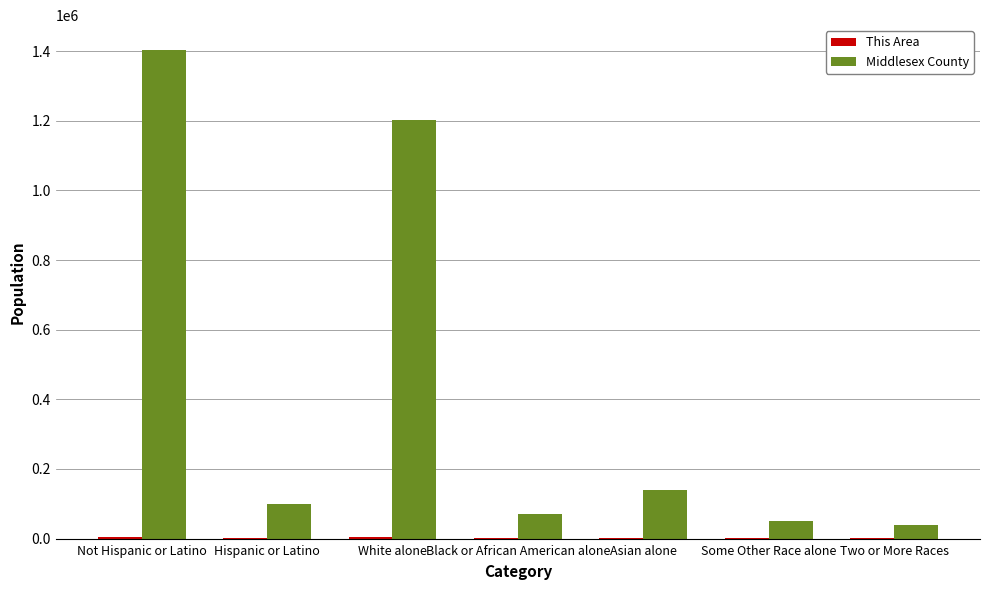

What is the sum of all Middlesex County values?

3003112